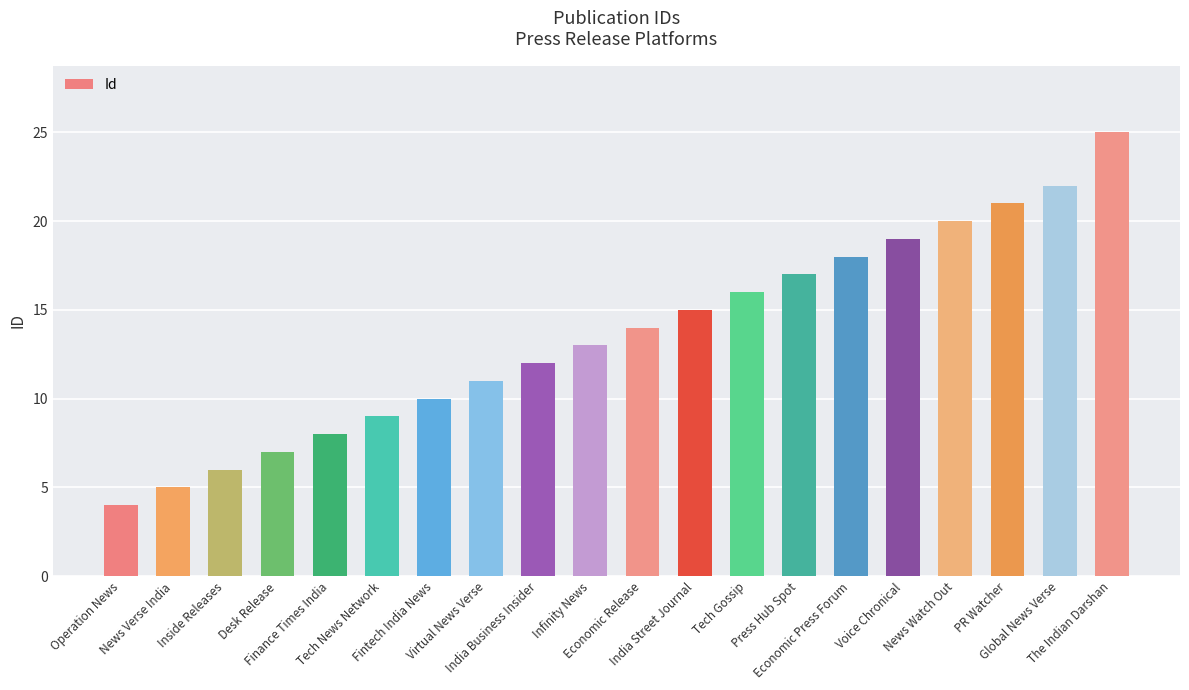

Reading left to right, transcribe all the data shown in this chart.

Operation News=4	News Verse India=5	Inside Releases=6	Desk Release=7	Finance Times India=8	Tech News Network=9	Fintech India News=10	Virtual News Verse=11	India Business Insider=12	Infinity News=13	Economic Release=14	India Street Journal=15	Tech Gossip=16	Press Hub Spot=17	Economic Press Forum=18	Voice Chronical=19	News Watch Out=20	PR Watcher=21	Global News Verse=22	The Indian Darshan=25